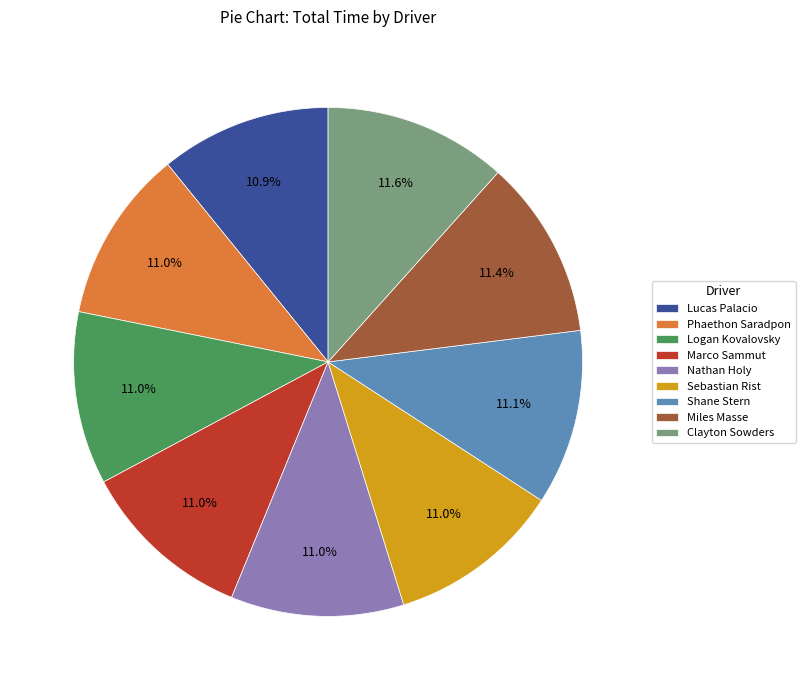

Does any single category account for the majority?

No